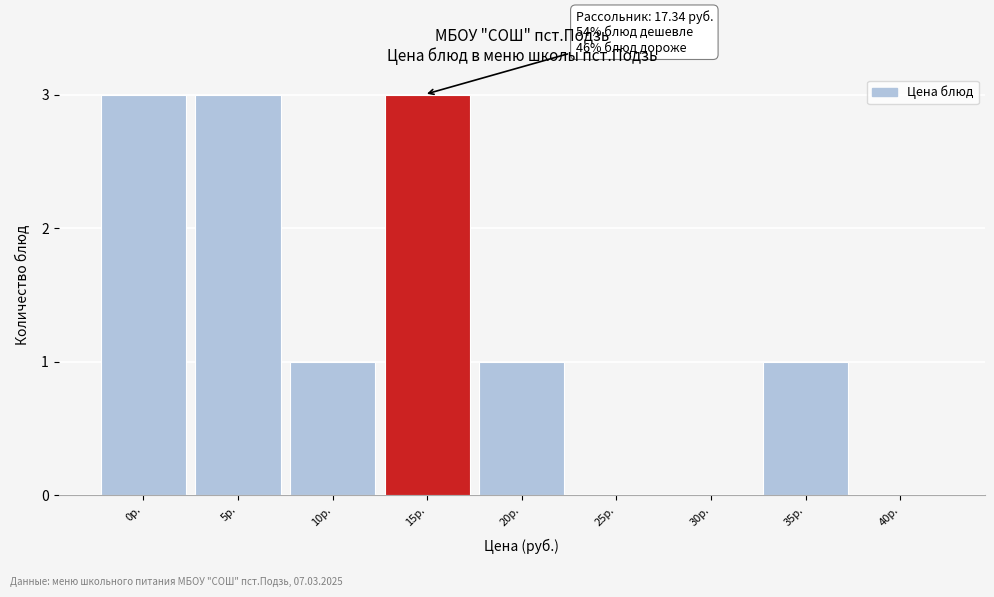

Reading left to right, list all the values displayed in this chart.

0р.=3	5р.=3	10р.=1	15р.=3	20р.=1	25р.=0	30р.=0	35р.=1	40р.=0